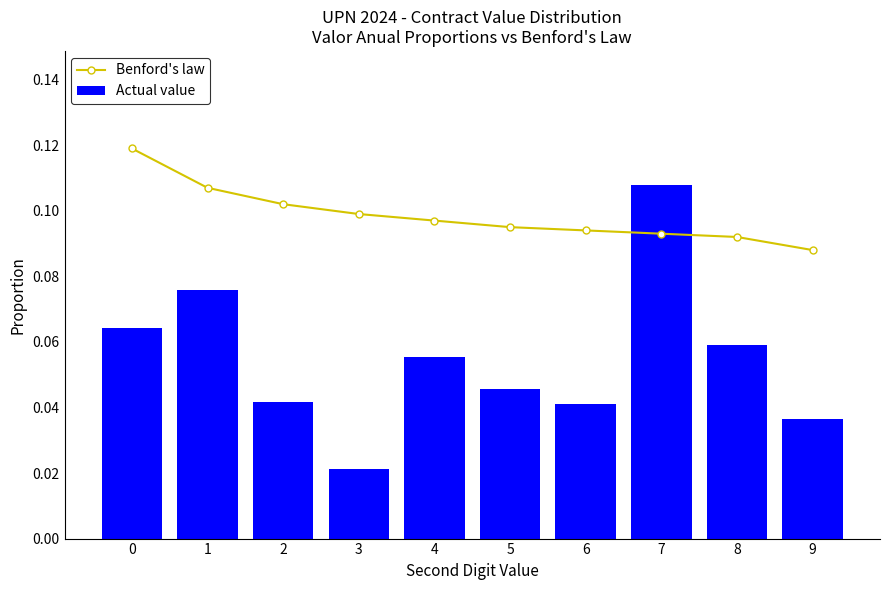

Which has a higher value, 2 or 8?

2